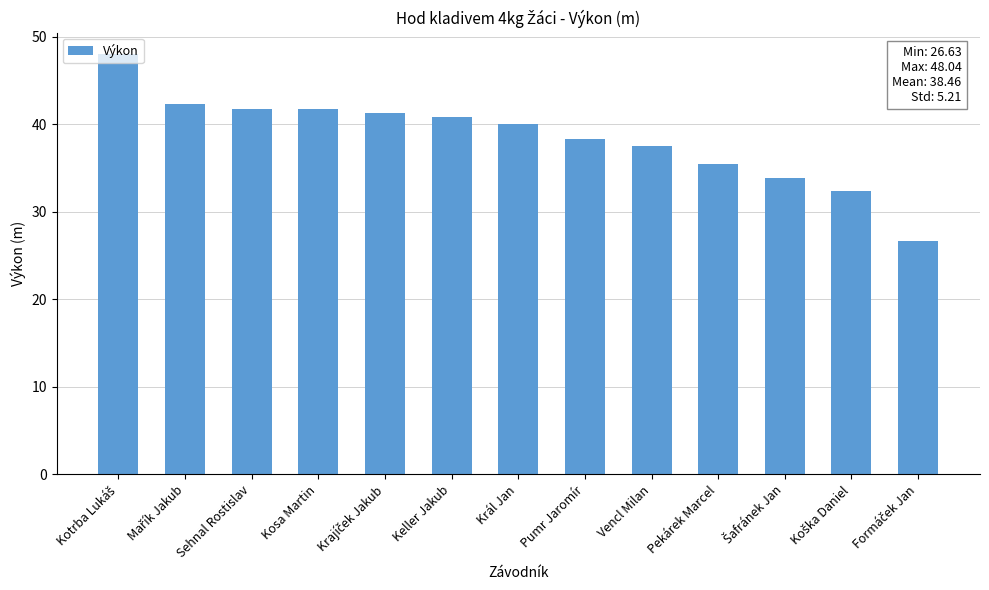

What is the difference between the maximum and minimum values?

21.4